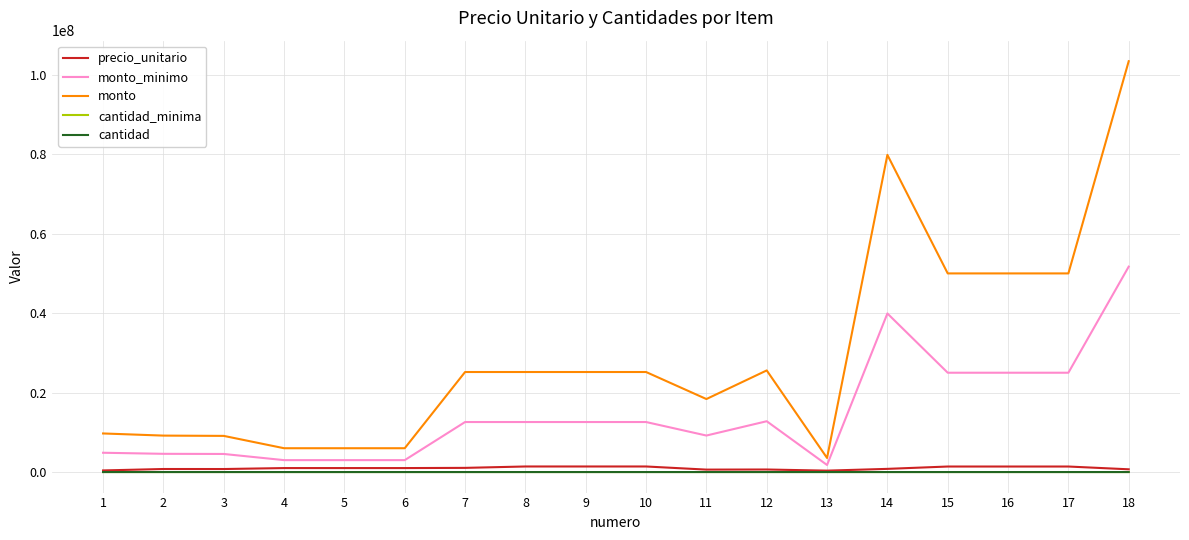

Which series changed the most between 7 and 15?

monto